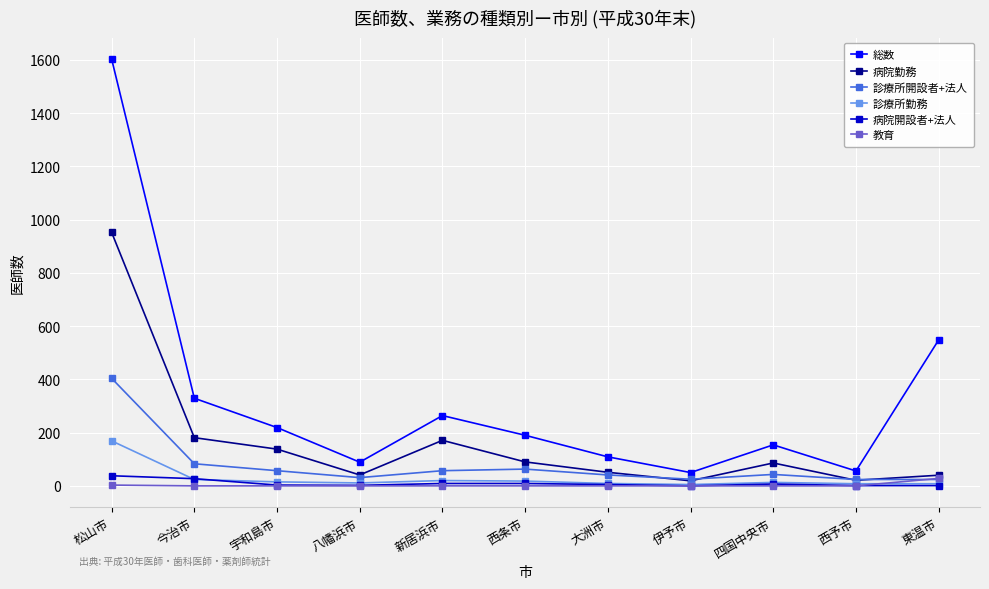

The value of 総数 at 東温市 is 548. True or false?

True